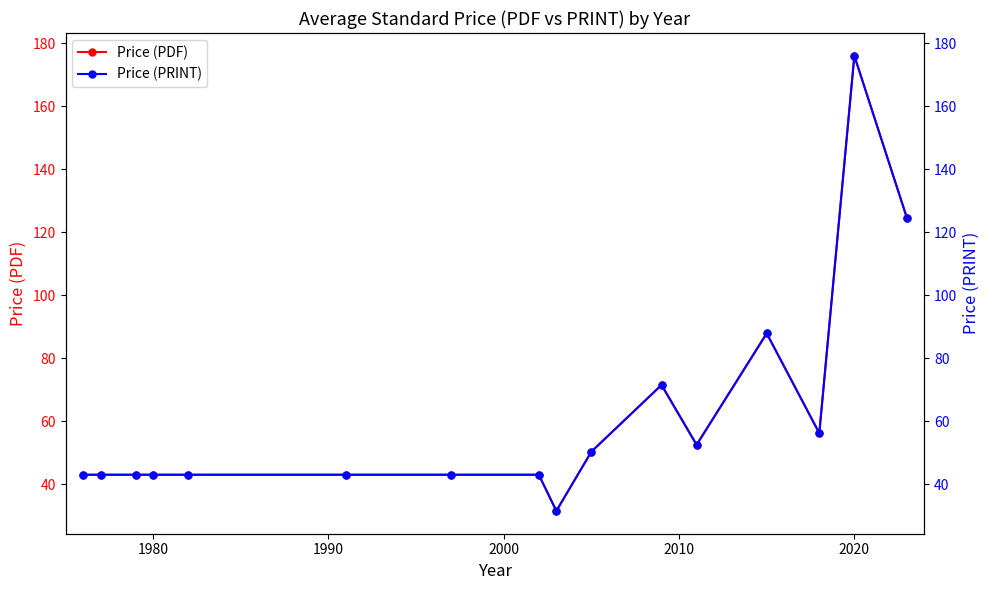

How many values in the Price (PDF) series exceed 43?

7